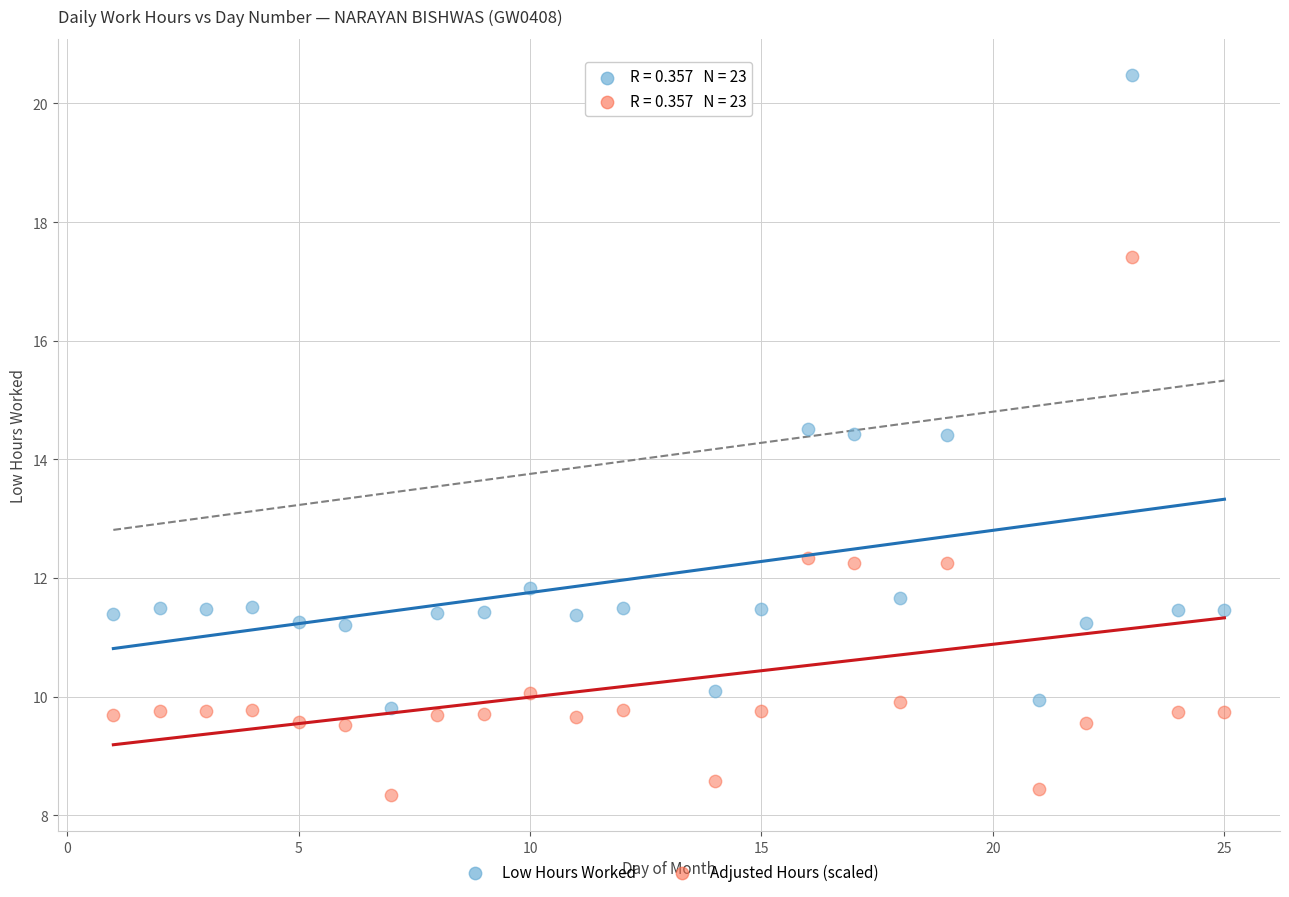

What are all the series names shown in the legend?

Low Hours Worked, Adjusted Hours (scaled)